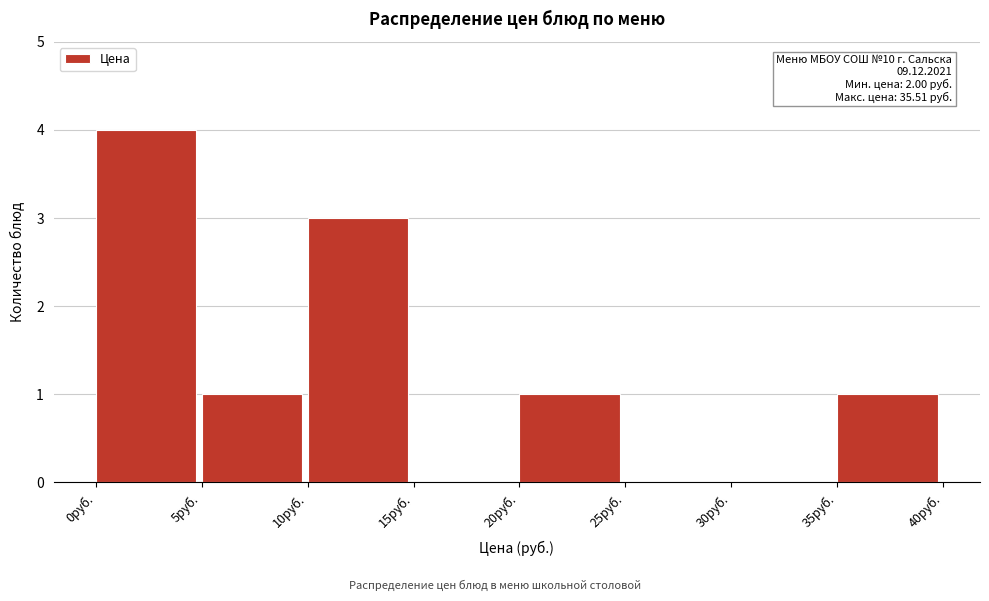

Which range on the x-axis has the tallest bar?

0 to 5